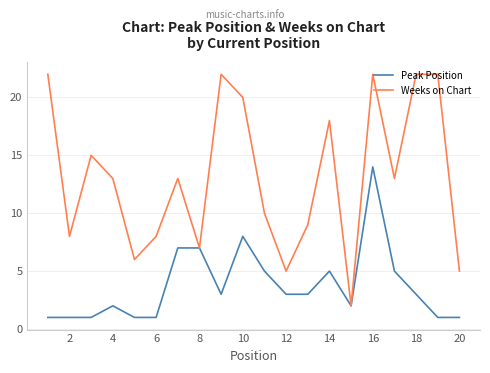

List the series in order of their overall mean, highest first.

Weeks on Chart, Peak Position